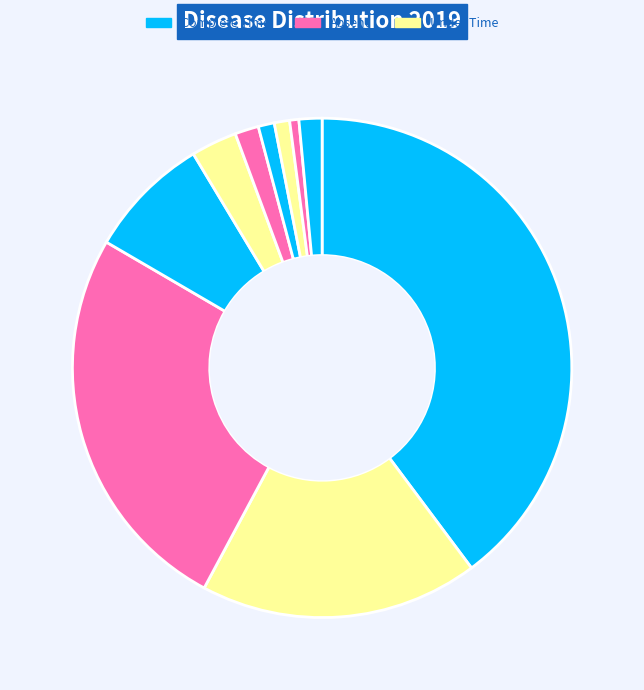

Which category has the smallest portion of the pie?

Tuberculosis (Non Pulmonary)